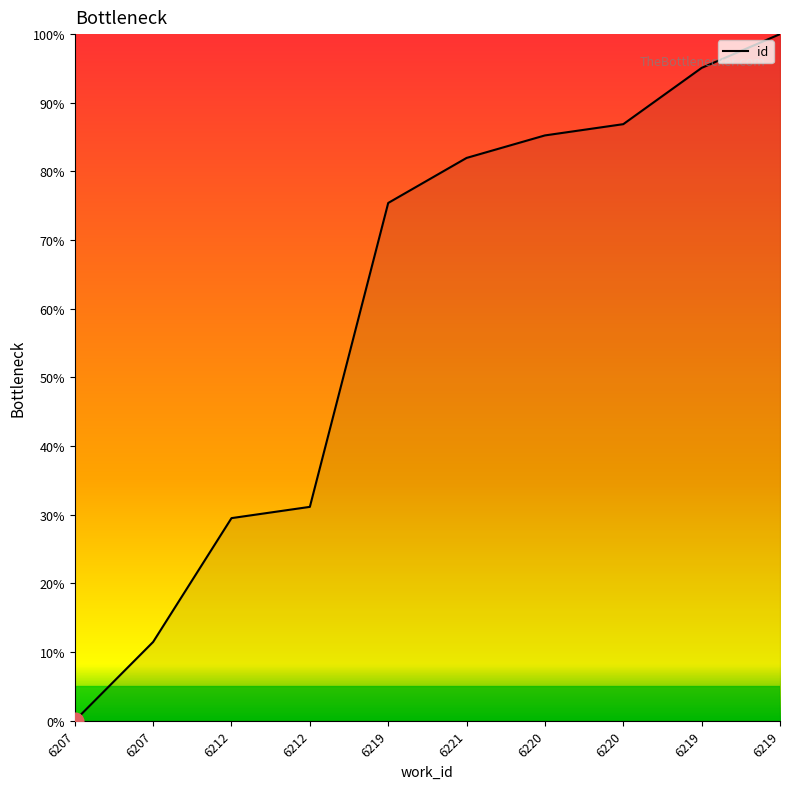

Reading left to right, what are all the values shown in this chart?

6207=0.0	6207=11.5	6212=29.5	6212=31.1	6219=75.4	6221=82.0	6220=85.2	6220=86.9	6219=95.1	6219=100.0